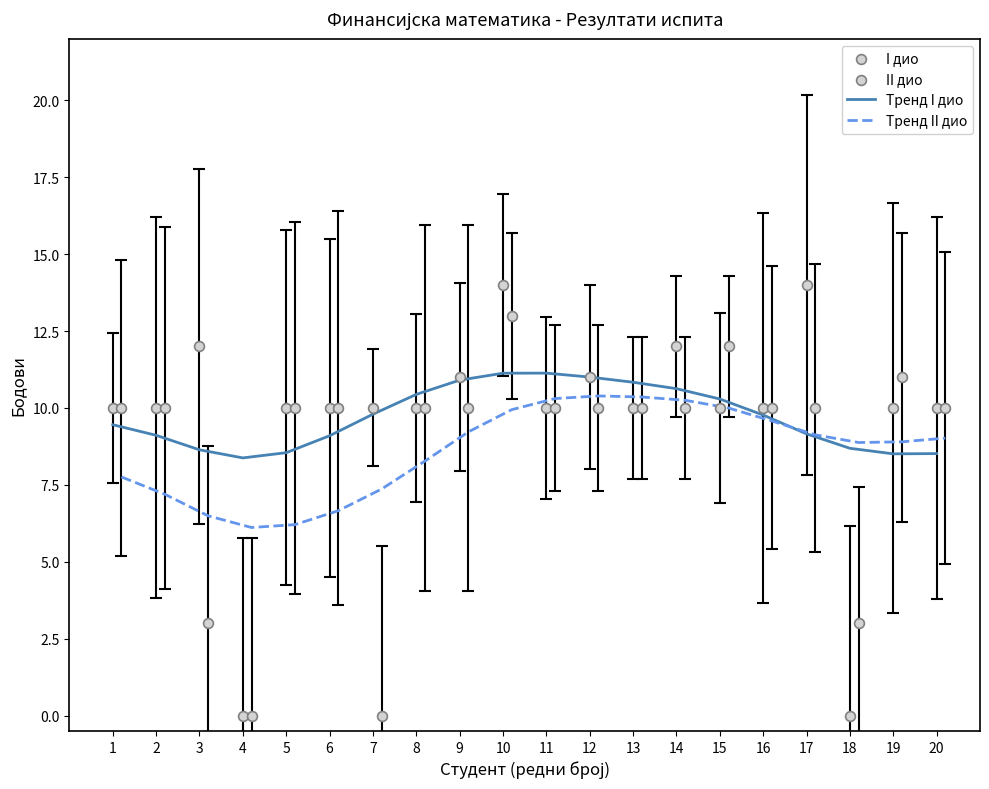

Which series contains the highest Y value?

I дио